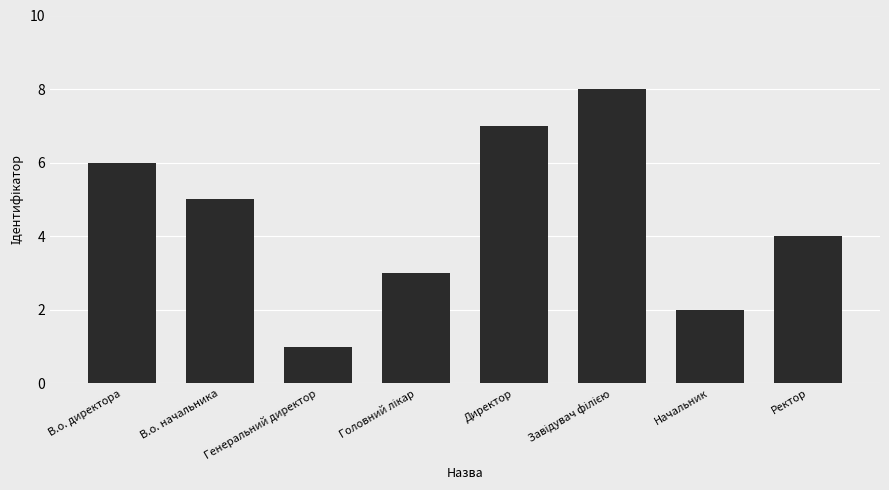

How many bars are there in total?

8